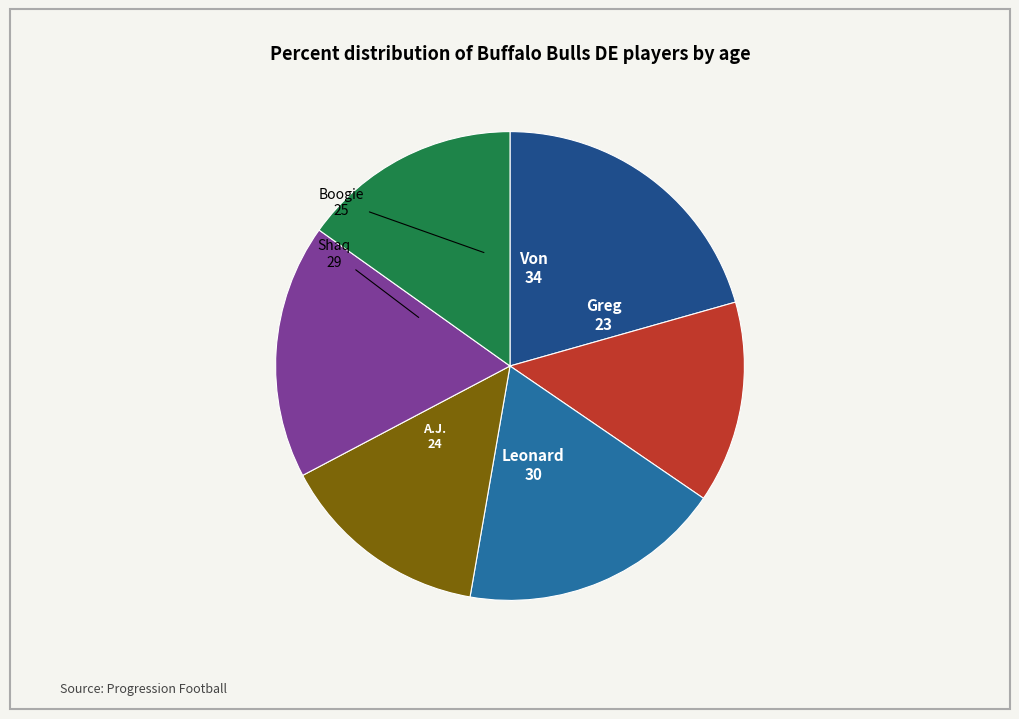

Which slice is the smallest?

Greg